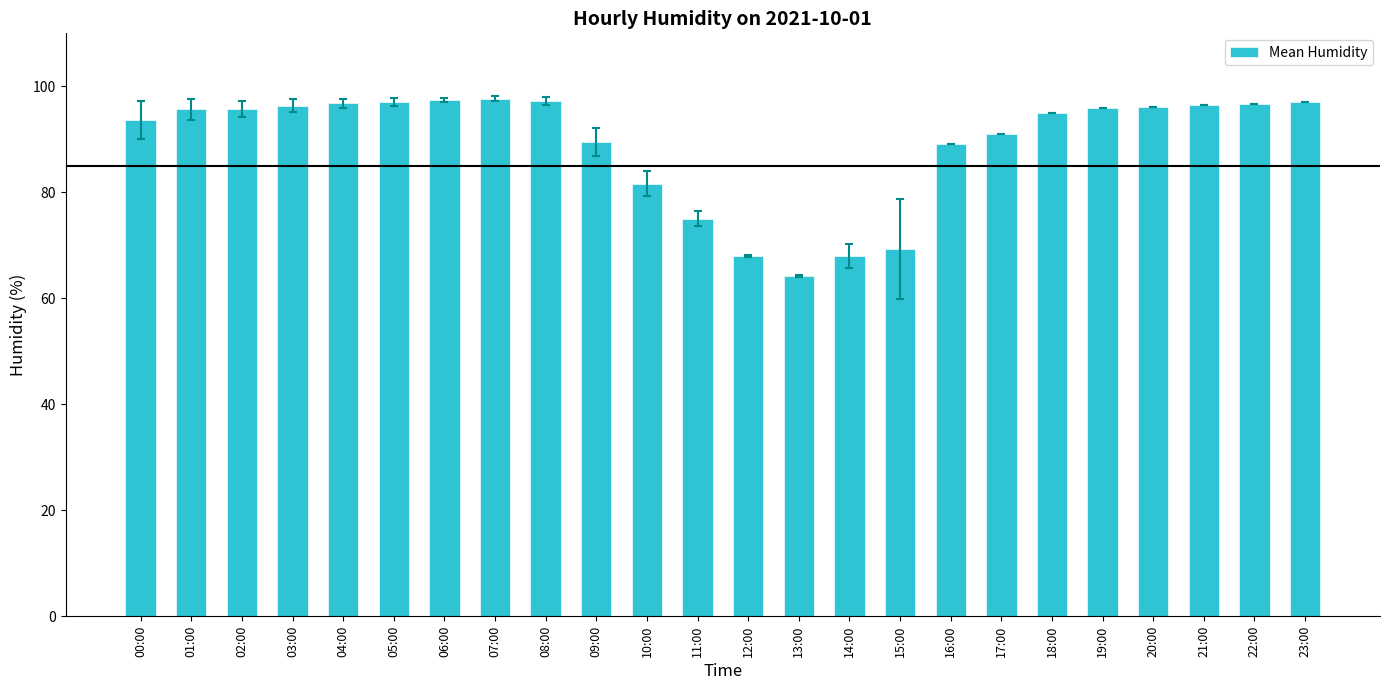

Which has a higher value, 08:00 or 10:00?

08:00